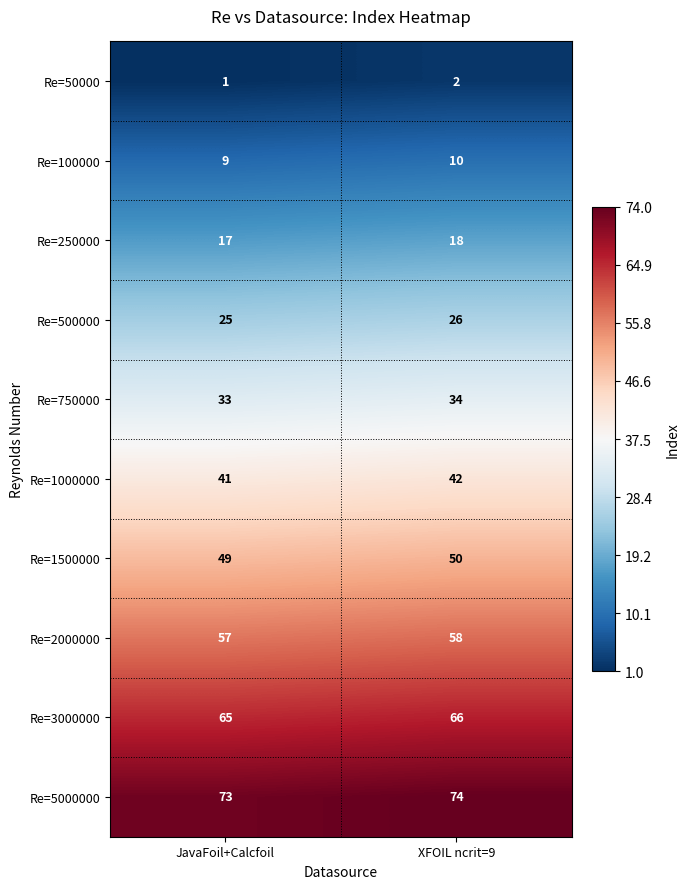

What is the sum of the Re=1000000 values at XFOIL ncrit=9 and JavaFoil+Calcfoil?

83